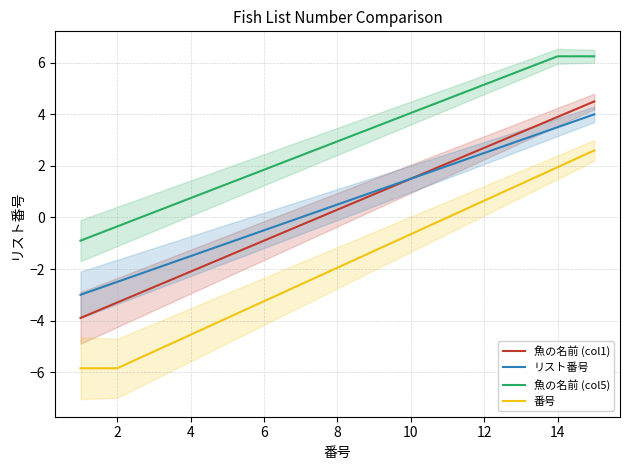

What is the maximum value for 魚の名前 (col1)?

4.5